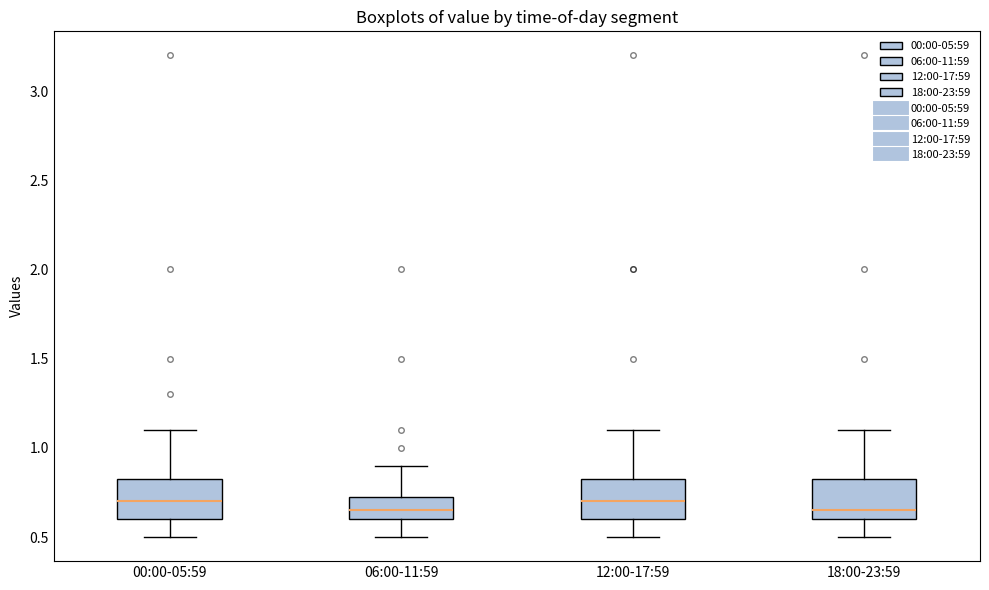

Where does the median line of the box for 00:00-05:59 sit on the y-axis? The values are not printed on the chart, so give them approximately, as read against the axis.

0.70